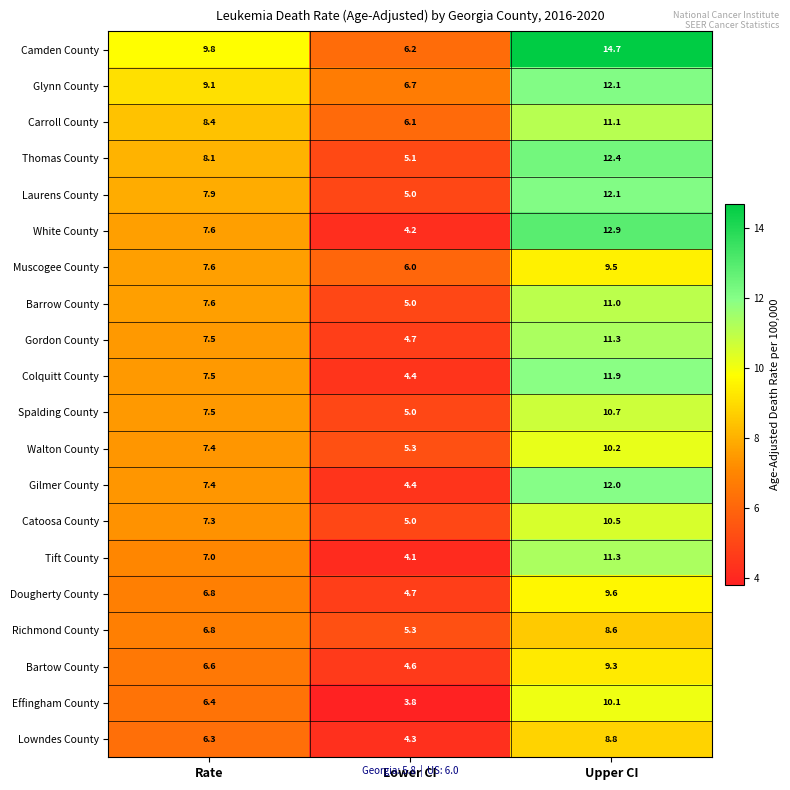

Rank the categories by Spalding County value from highest to lowest.

Upper CI, Rate, Lower CI